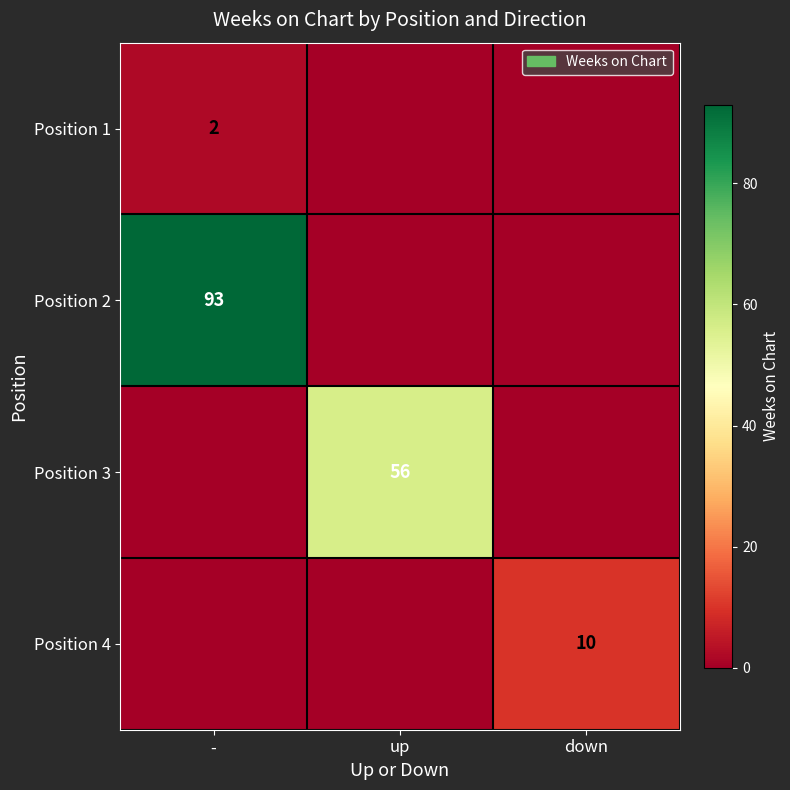

Is it true that Position 4 equals 10 at down?

True